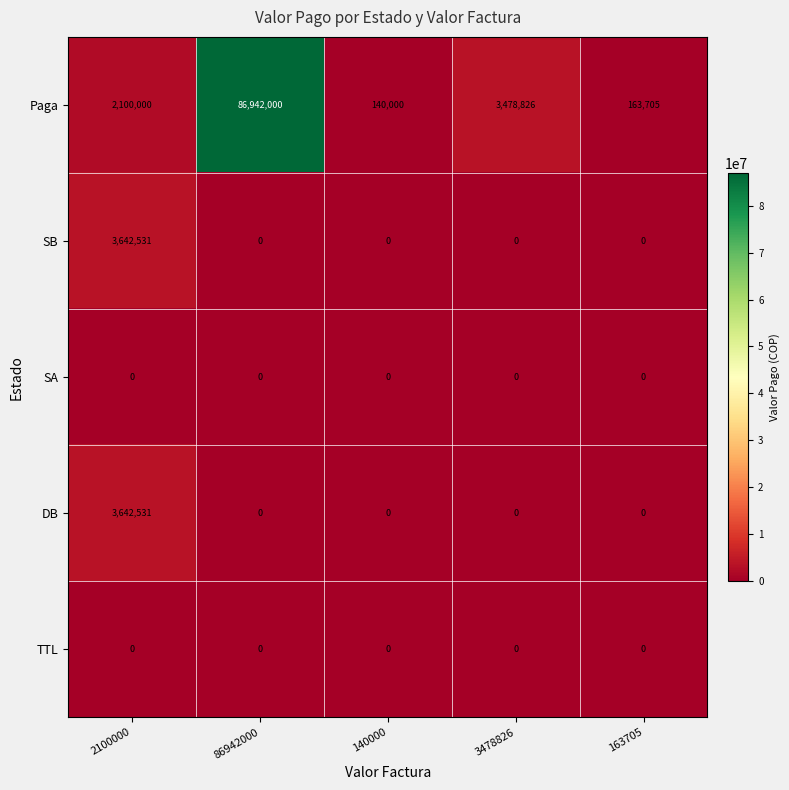

What is the difference between the highest and lowest values at 86942000?

86942000